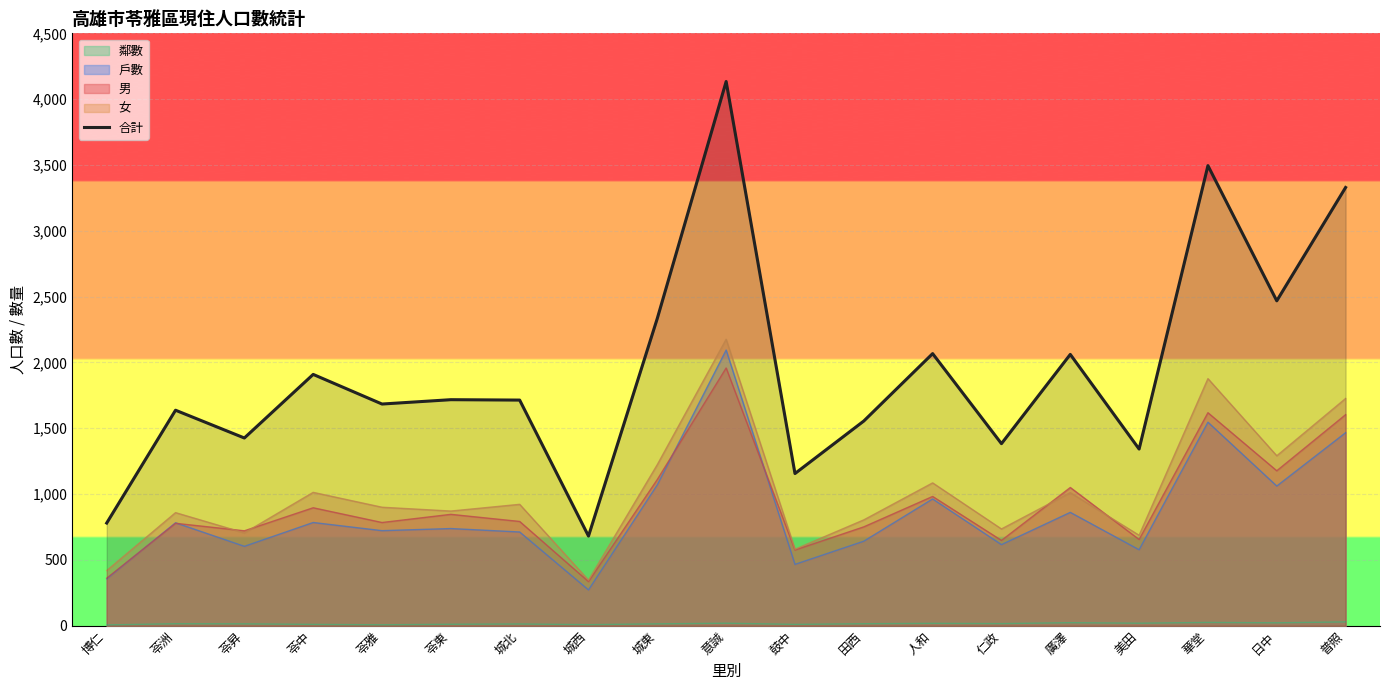

Rank the categories by value from lowest to highest.

城西, 博仁, 鼓中, 美田, 仁政, 苓昇, 田西, 苓洲, 苓雅, 城北, 苓東, 苓中, 廣澤, 人和, 城東, 日中, 普照, 華堂, 意誠